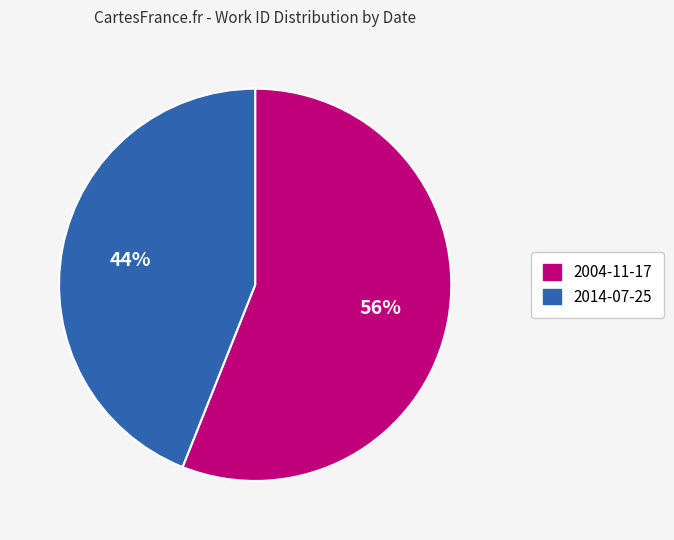

How many slices are in this pie chart?

2